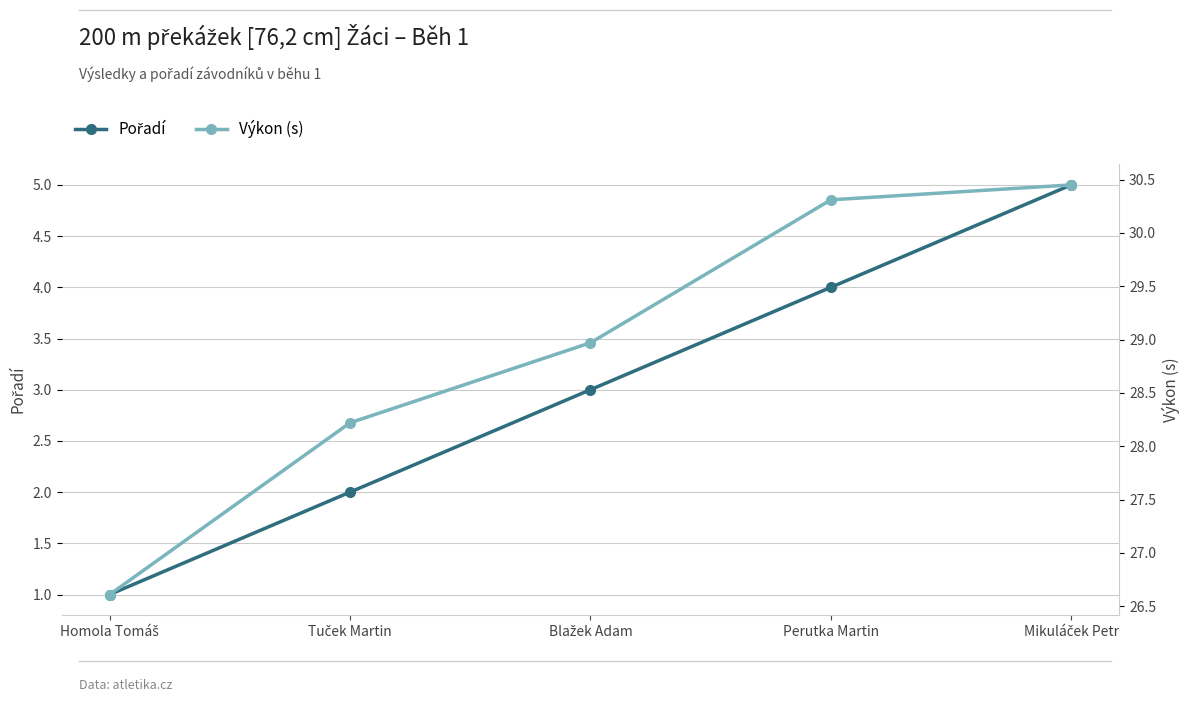

Reading left to right, extract all data points from this chart.

Pořadí: 1.0	2.0	3.0	4.0	5.0
Výkon (s): 26.6	28.2	29.0	30.3	30.4